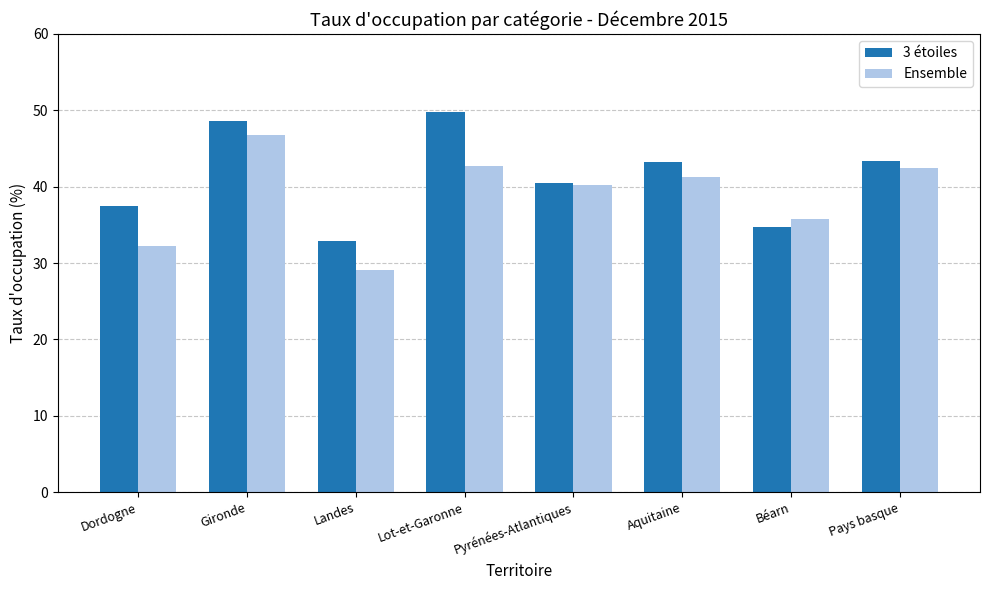

What is the difference between the maximum and minimum values in the 3 étoiles series?

16.8